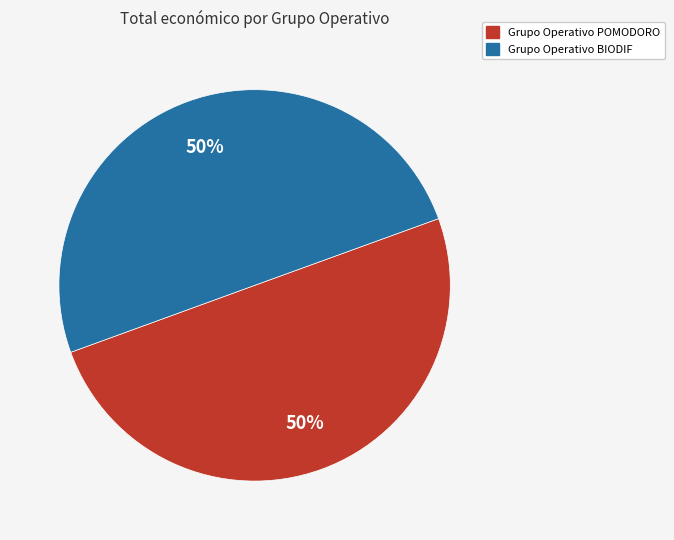

What percentage is the Grupo Operativo POMODORO slice, to the nearest percent?

50%